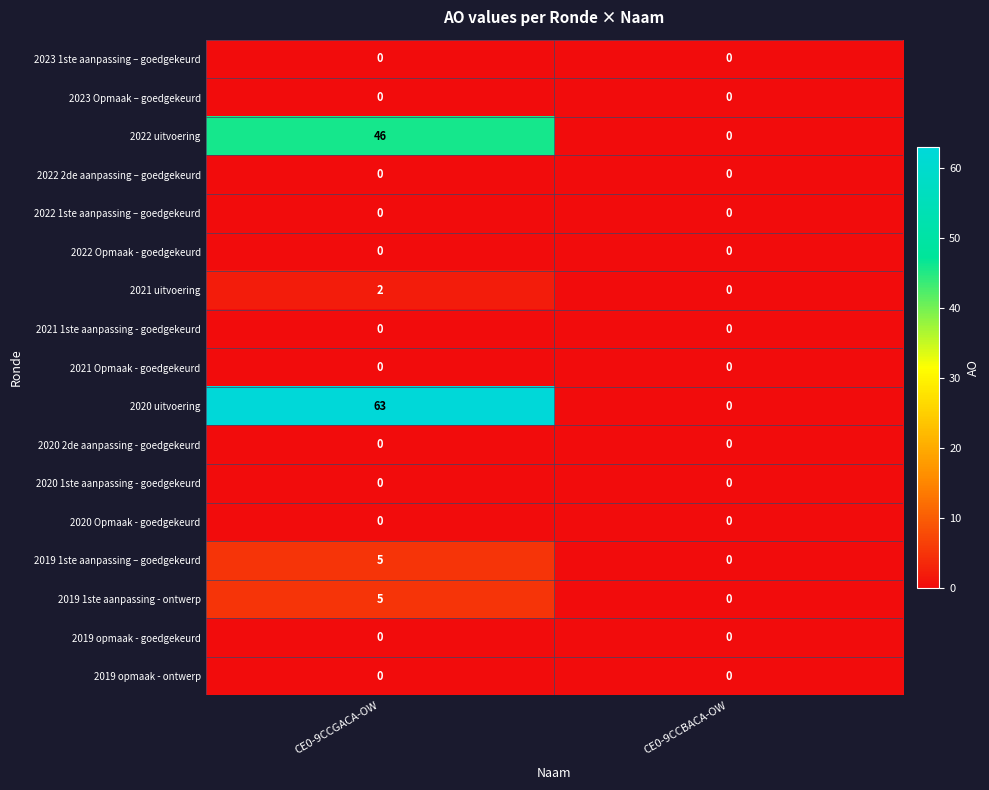

At how many categories does at least one series exceed 51?

1